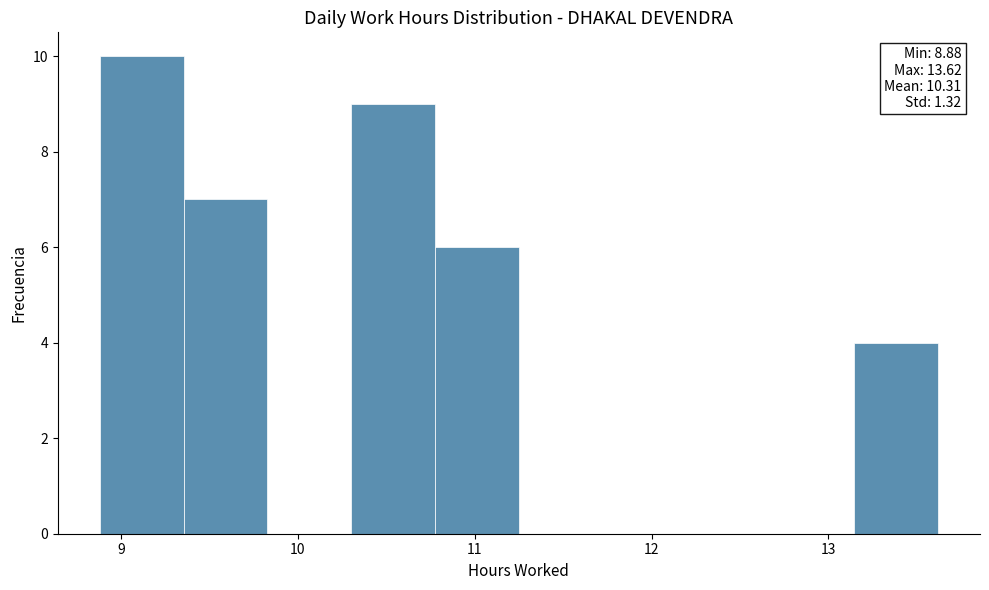

Over which range of the x-axis is the bar tallest?

8.9 to 9.4